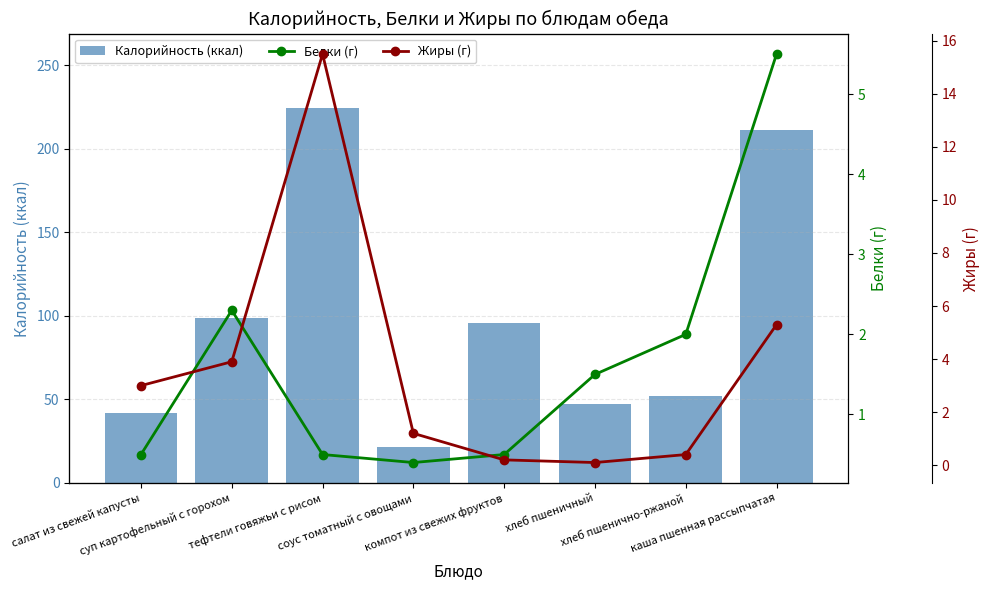

How many data points in Калорийность (ккал) are less than 96?

4